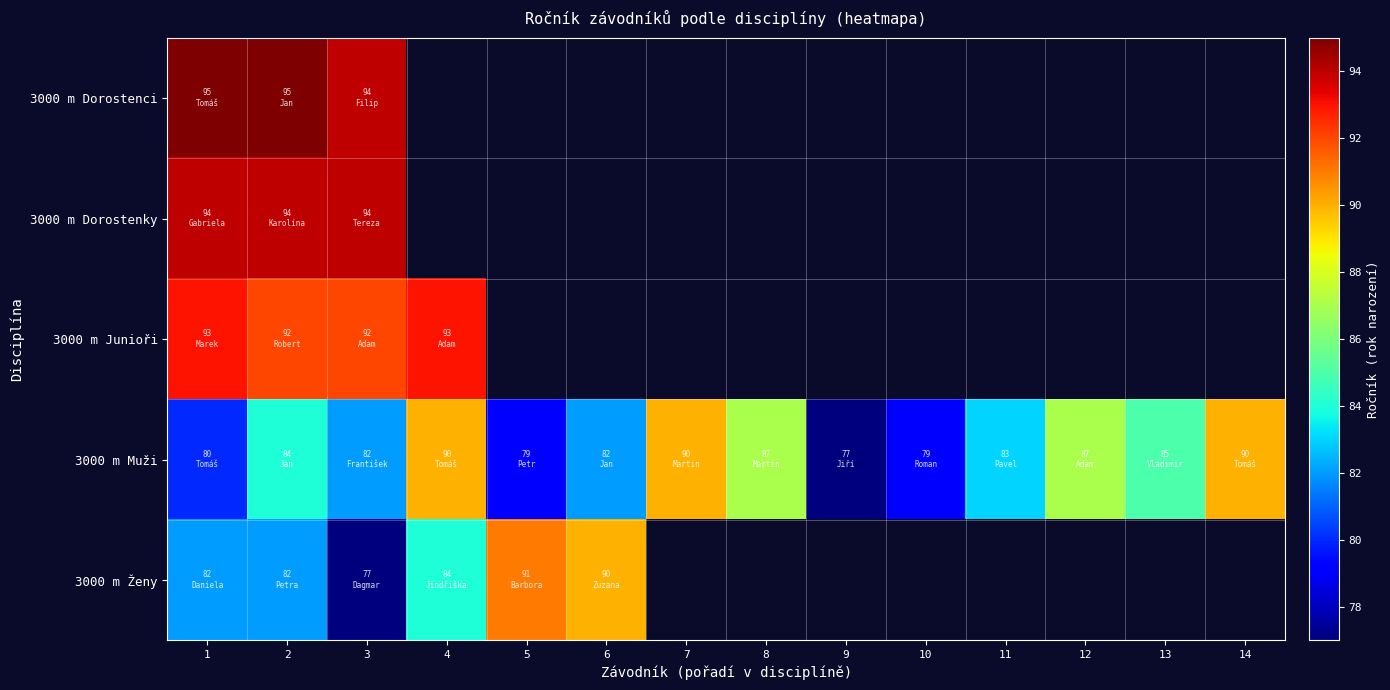

Which category has the lowest value in the 3000 m Ženy series?

3